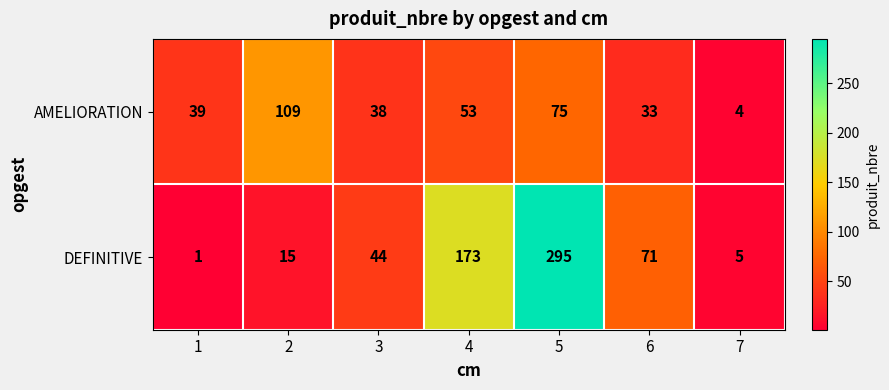

Reading left to right, list all the values displayed in this chart.

AMELIORATION: 39	109	38	53	75	33	4
DEFINITIVE: 1	15	44	173	295	71	5